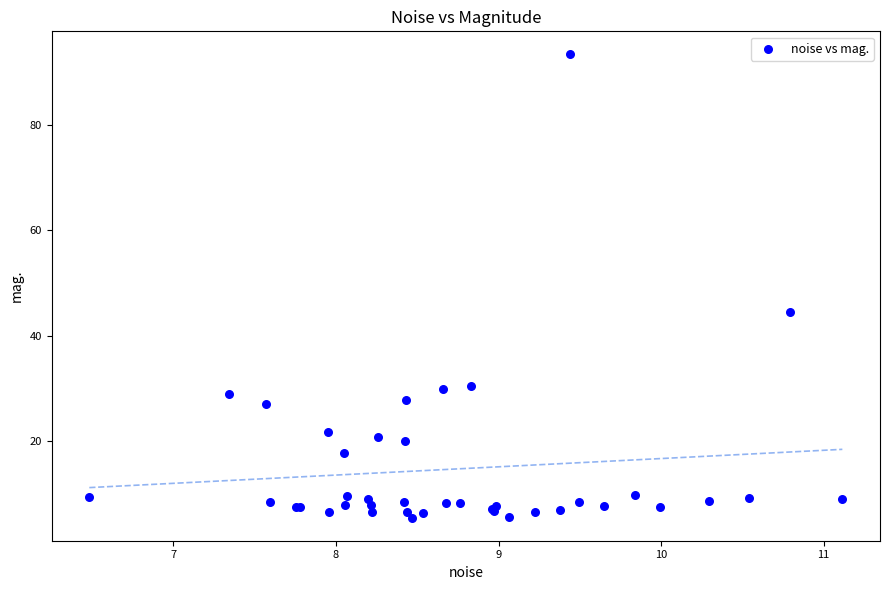

What Y value in the scatter plot is closest to 49?

44.4